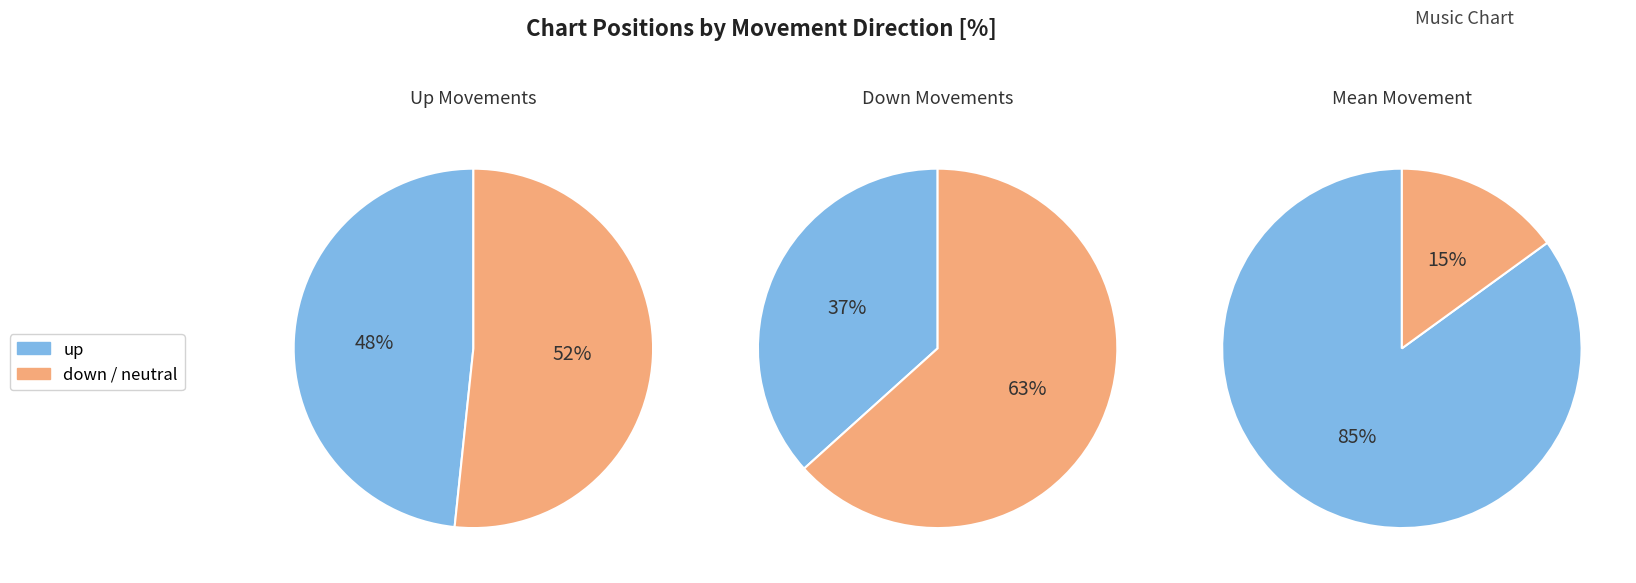

Approximately how many times larger is the value at down compared to up?

0.8